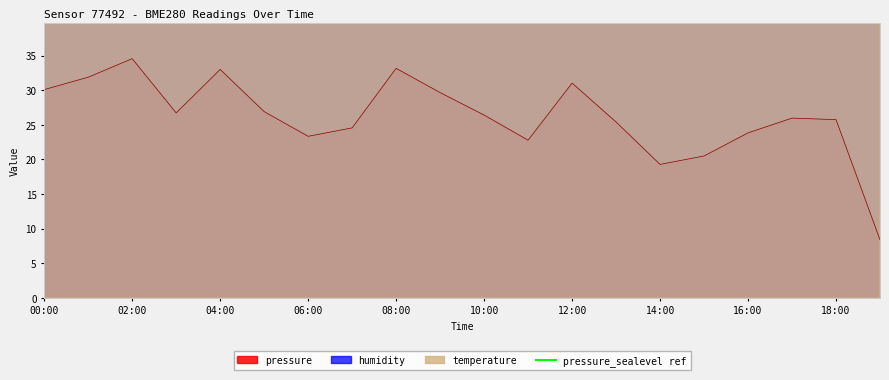

Reading right to left, what are all the values shown in this chart?

pressure: 19:00=8.4	18:00=25.8	17:00=26.0	16:00=23.8	15:00=20.5	14:00=19.3	13:00=25.4	12:00=31.0	11:00=22.8	10:00=26.4	09:00=29.7	08:00=33.2	07:00=24.6	06:00=23.3	05:00=26.9	04:00=33.0	03:00=26.7	02:00=34.6	01:00=31.9	00:00=30.1
temperature: 19:00=900.0	18:00=895.0	17:00=865.0	16:00=845.0	15:00=805.0	14:00=790.0	13:00=760.0	12:00=715.0	11:00=835.0	10:00=810.0	09:00=920.0	08:00=965.0	07:00=955.0	06:00=935.0	05:00=945.0	04:00=955.0	03:00=975.0	02:00=990.0	01:00=985.0	00:00=975.0